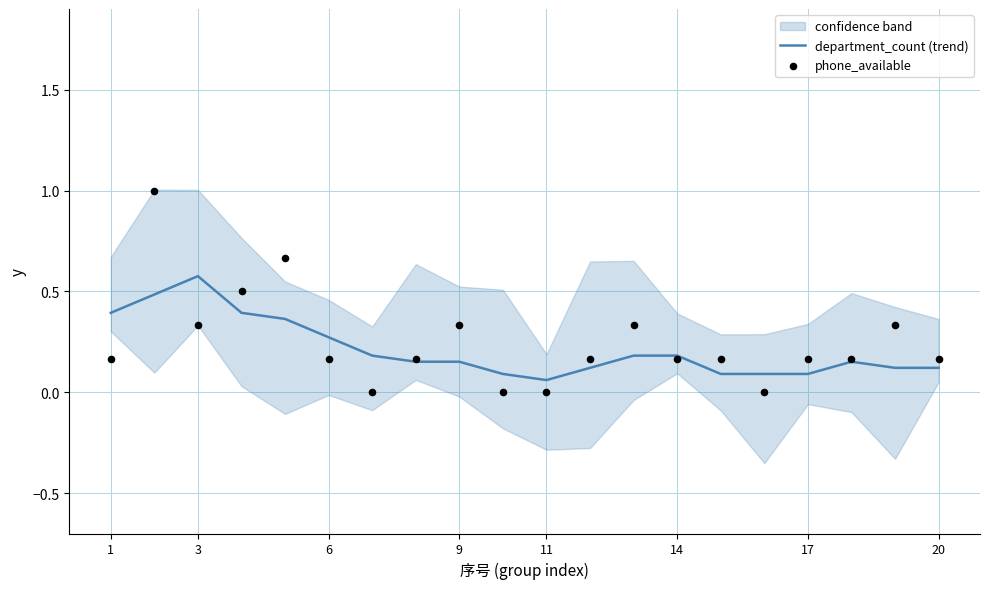

Which series reaches the maximum Y coordinate?

phone_available